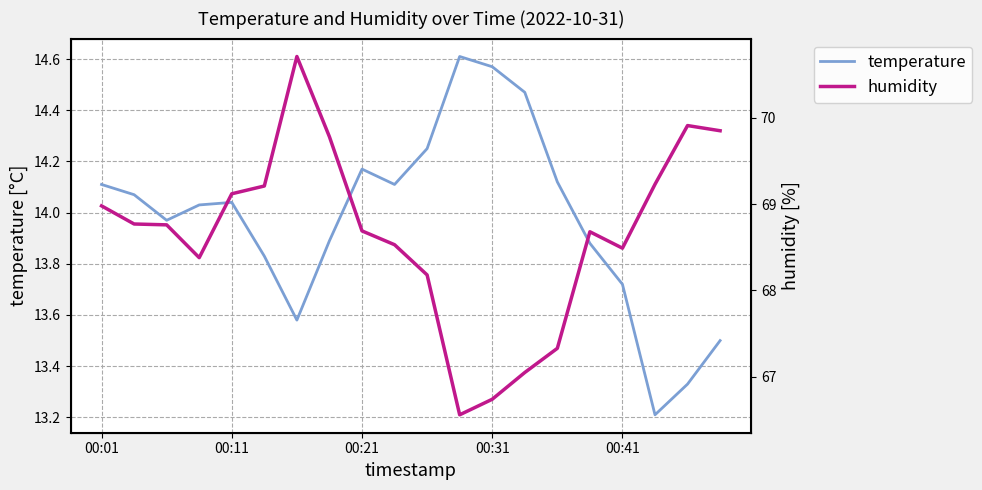

At which label does temperature first exceed 14?

00:01